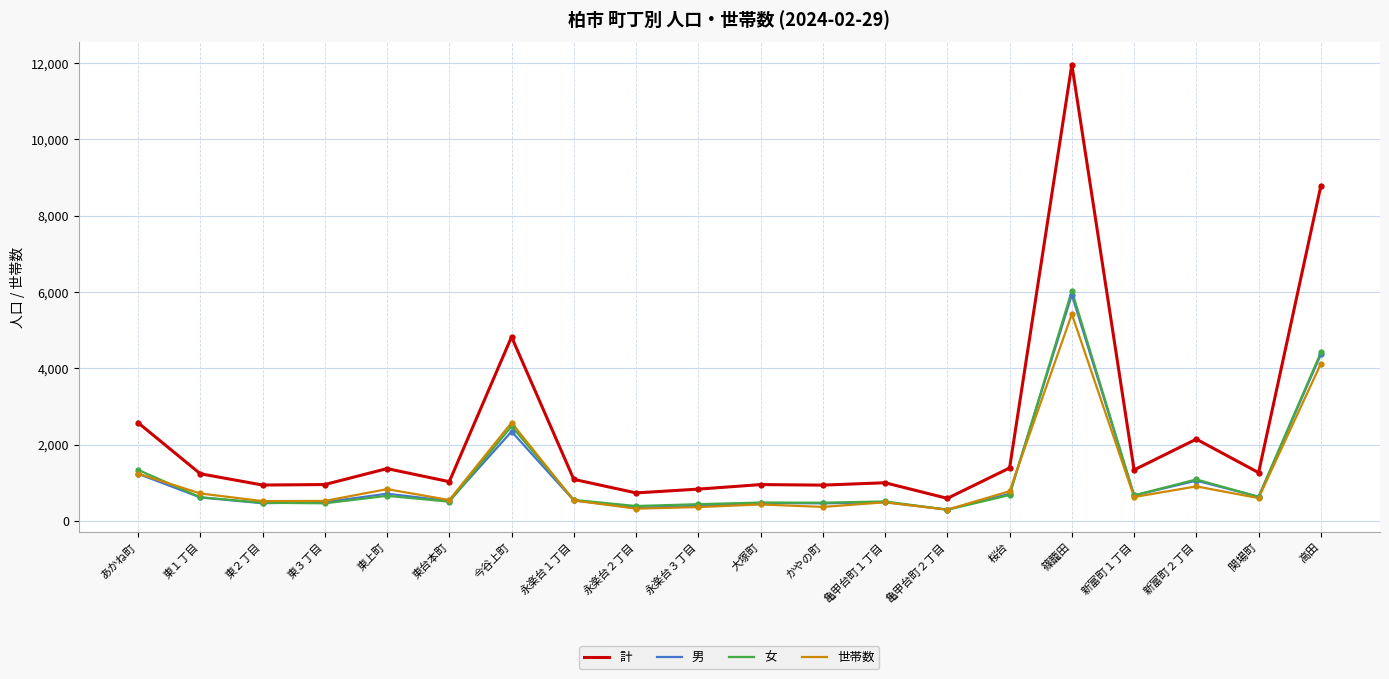

Rank the series by their maximum value, from highest to lowest.

計, 女, 男, 世帯数